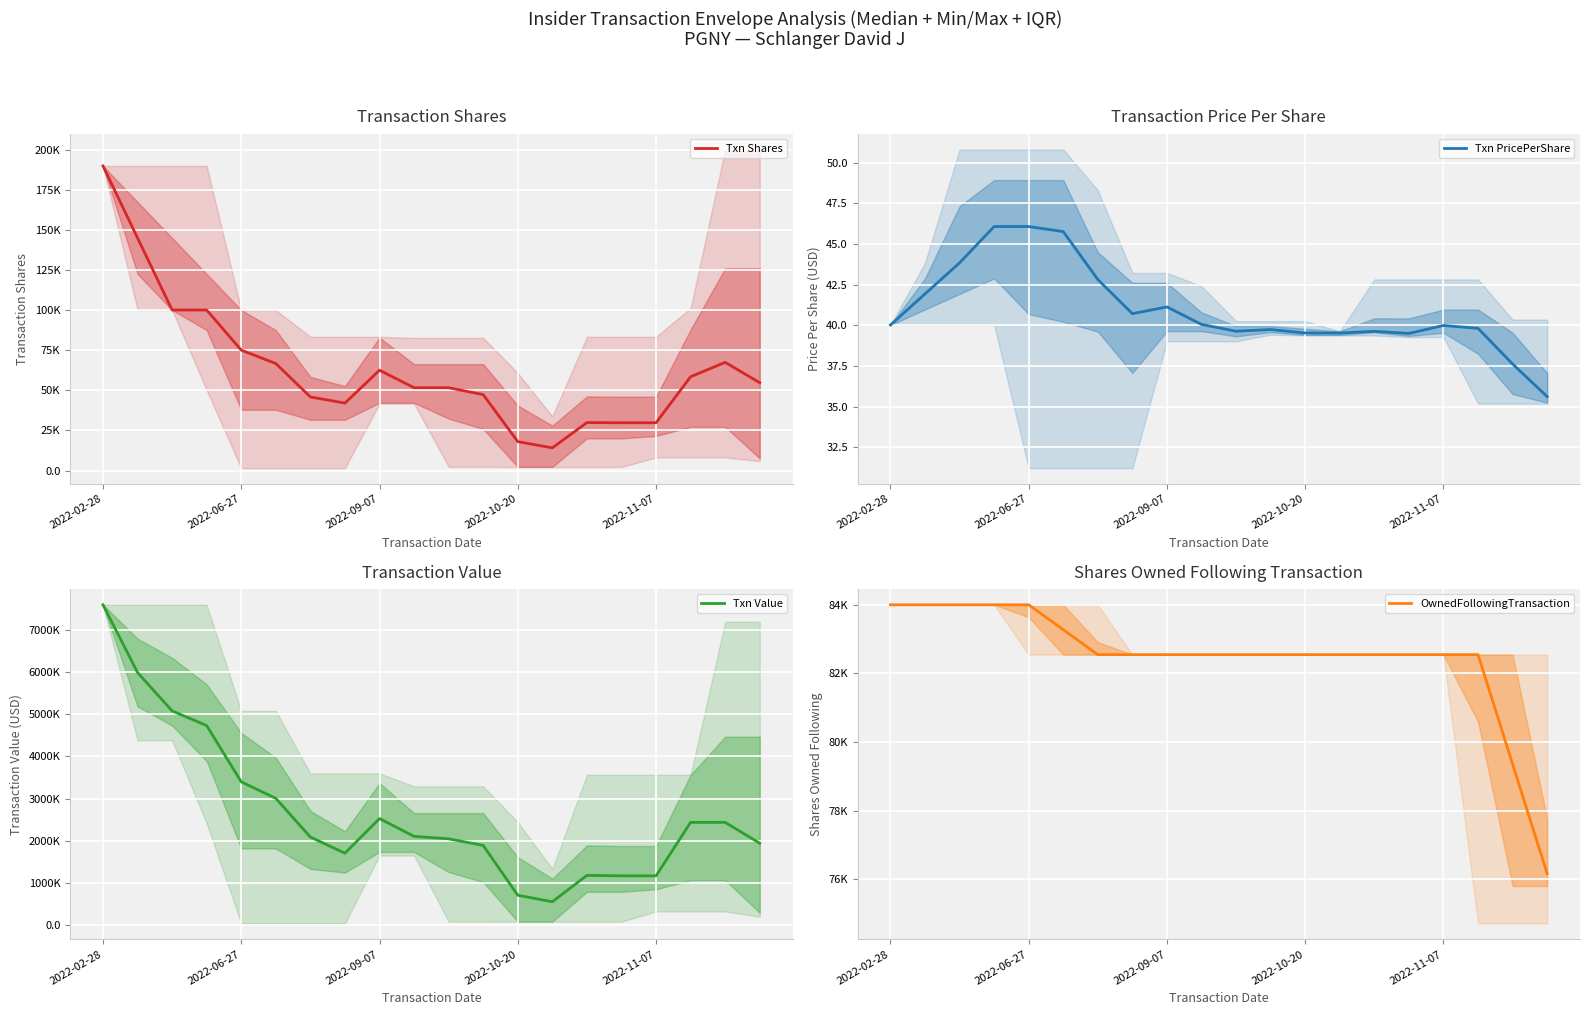

What are all the series names shown in the legend?

Txn Shares, Txn PricePerShare, Txn Value, OwnedFollowingTransaction